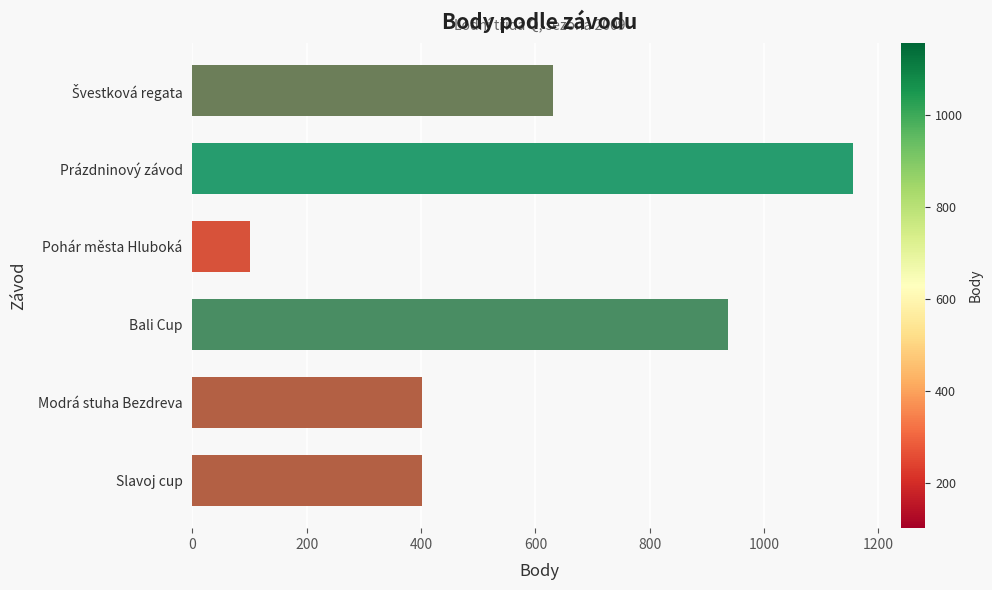

What is the difference between the values at Bali Cup and Slavoj cup?

534